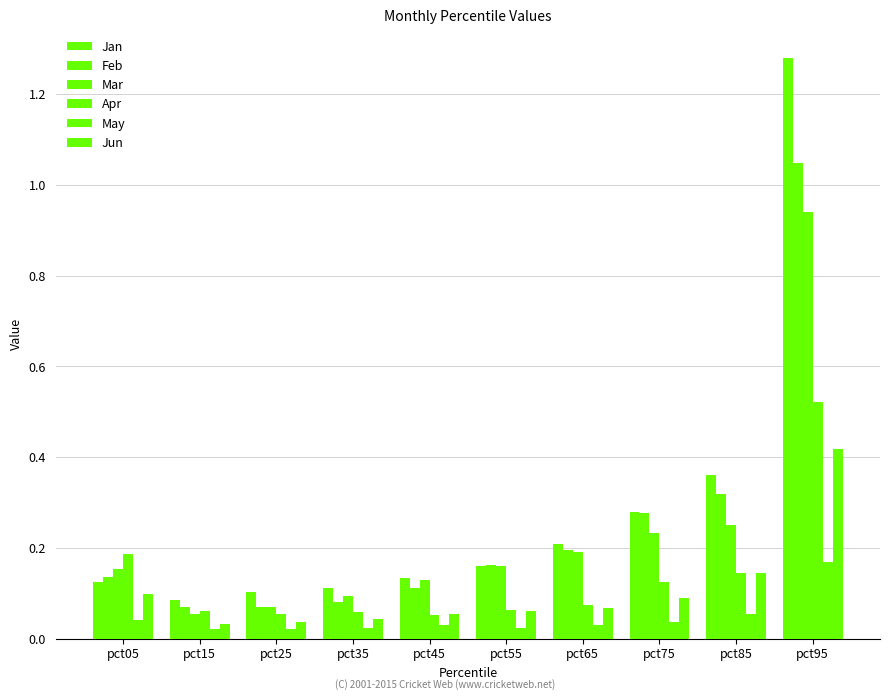

Reading left to right, list all the values displayed in this chart.

Jan: 0.1	0.1	0.1	0.1	0.1	0.2	0.2	0.3	0.4	1.3
Feb: 0.1	0.1	0.1	0.1	0.1	0.2	0.2	0.3	0.3	1.0
Mar: 0.2	0.1	0.1	0.1	0.1	0.2	0.2	0.2	0.3	0.9
Apr: 0.2	0.1	0.1	0.1	0.1	0.1	0.1	0.1	0.1	0.5
May: 0.0	0.0	0.0	0.0	0.0	0.0	0.0	0.0	0.1	0.2
Jun: 0.1	0.0	0.0	0.0	0.1	0.1	0.1	0.1	0.1	0.4